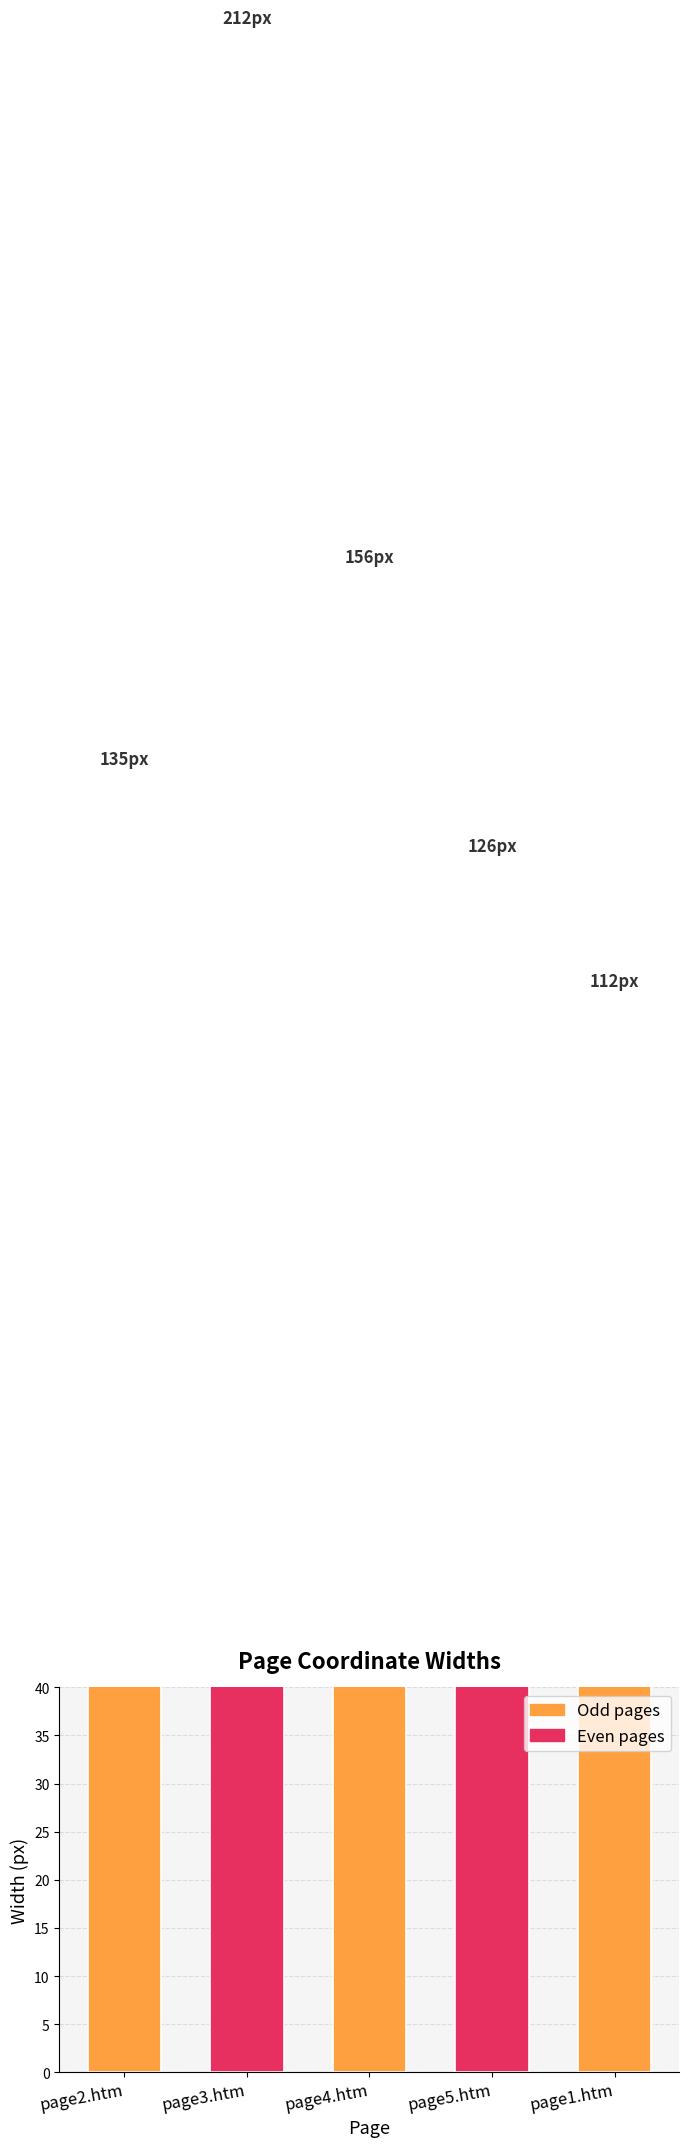

What is the change in value from page2.htm to page4.htm?

+21